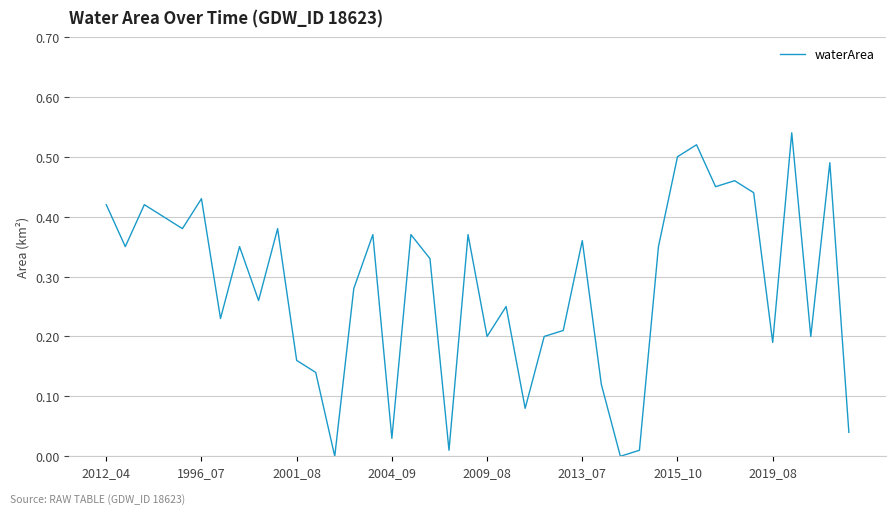

Does the chart have visible grid lines?

Yes